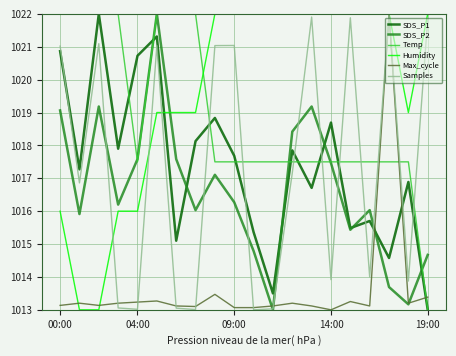

Does the chart have visible grid lines?

Yes